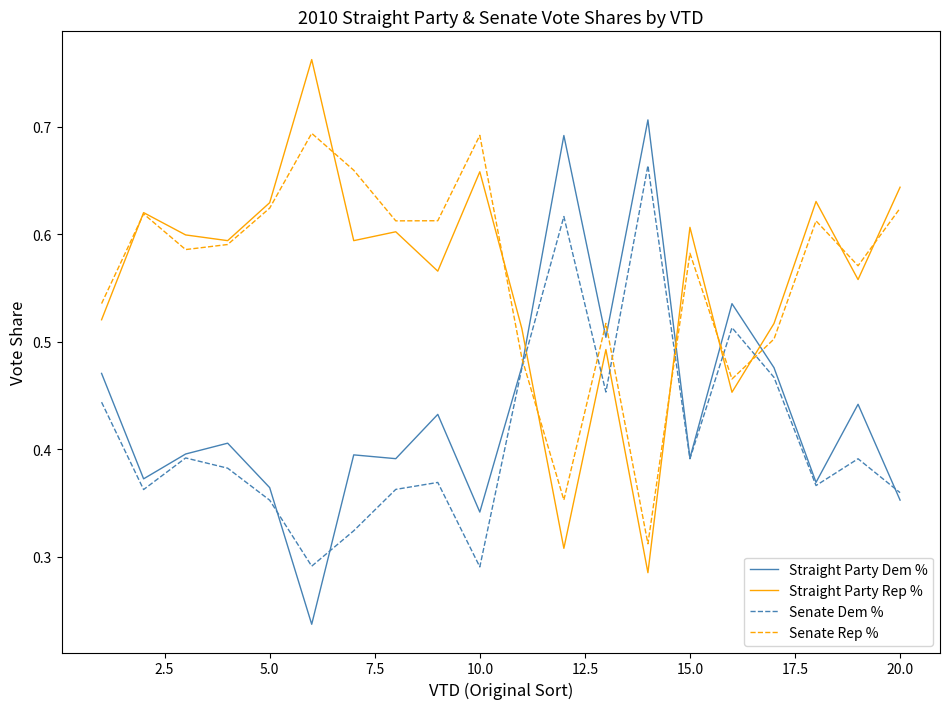

Which series ends up on top after the final intersection of Senate Dem % and Senate Rep %?

Senate Rep %